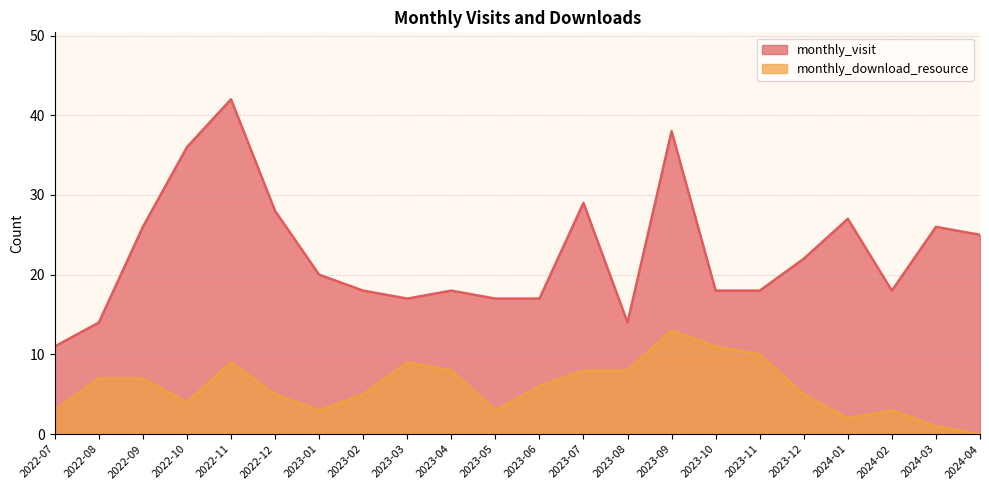

What is the value of the monthly_visit point at the 20th from the left?

18